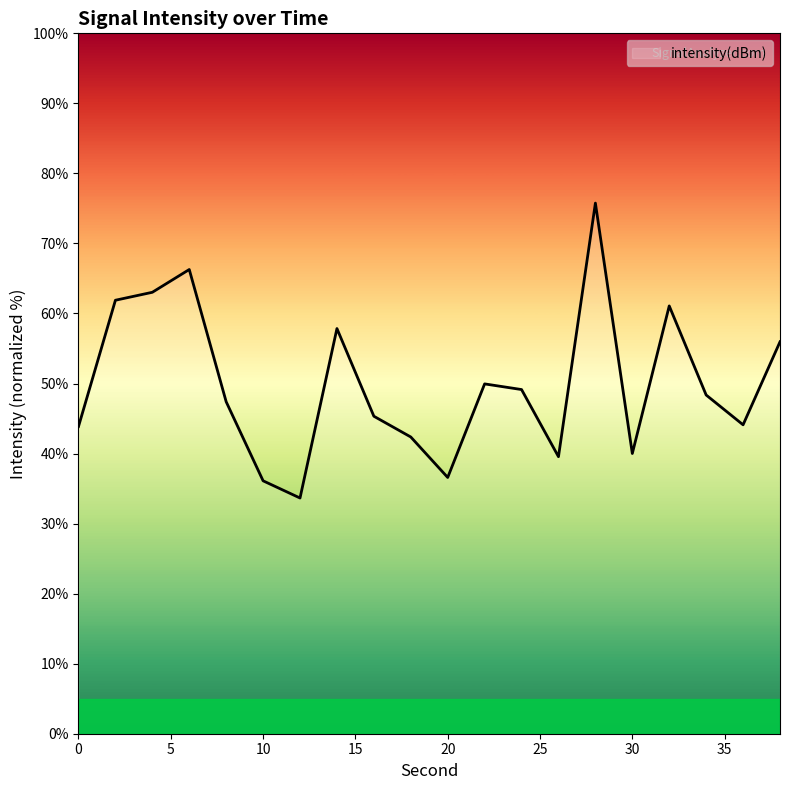

True or false: there are more than 1 points higher than both neighbors.

True